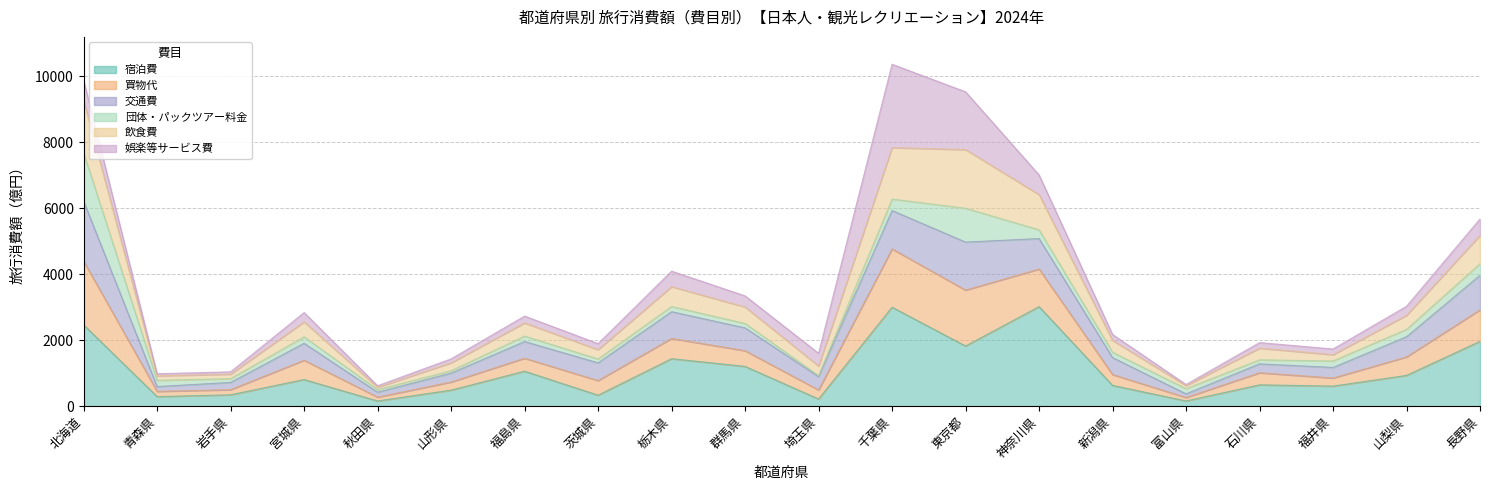

Which has a higher value, 栃木県 or 茨城県?

栃木県